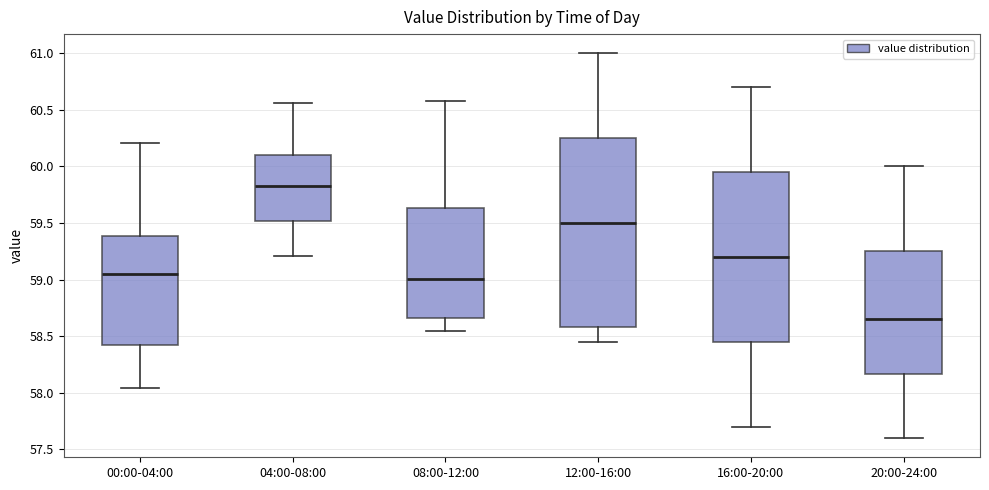

Which box has the highest median line?

04:00-08:00